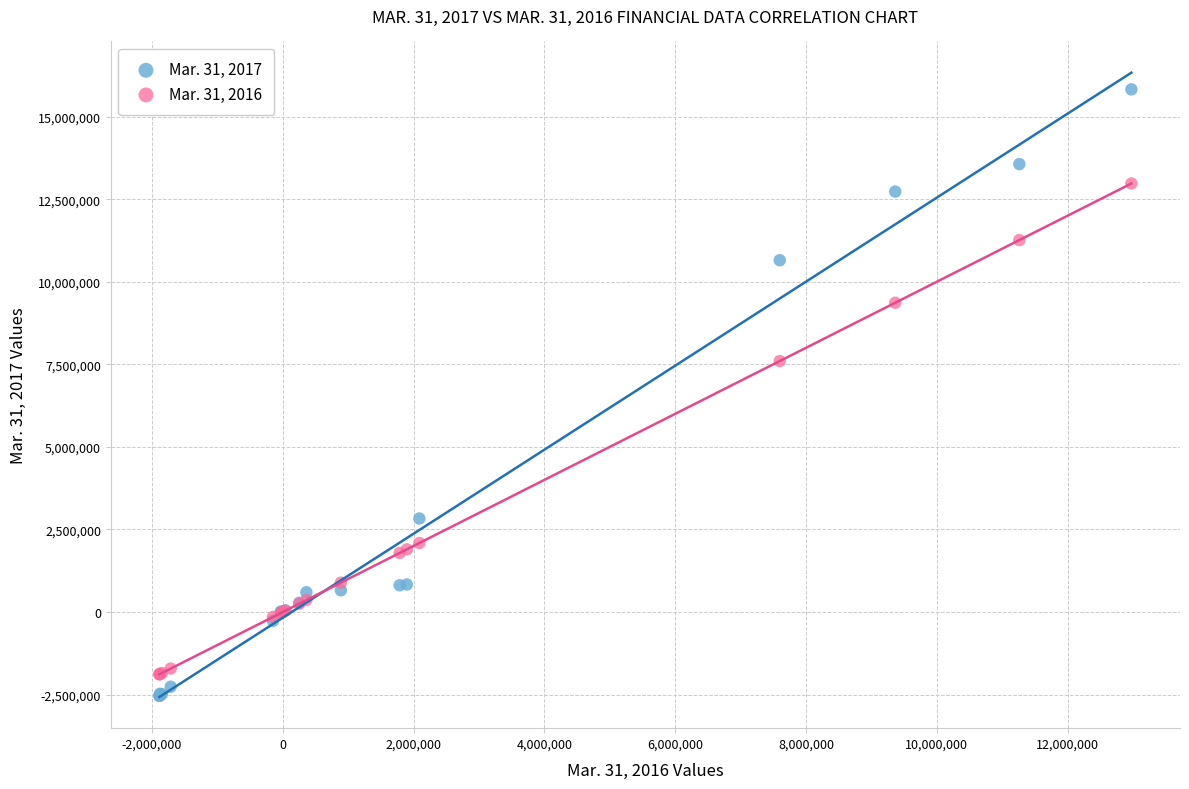

Which series has the largest Y range (max minus min)?

Mar. 31, 2017